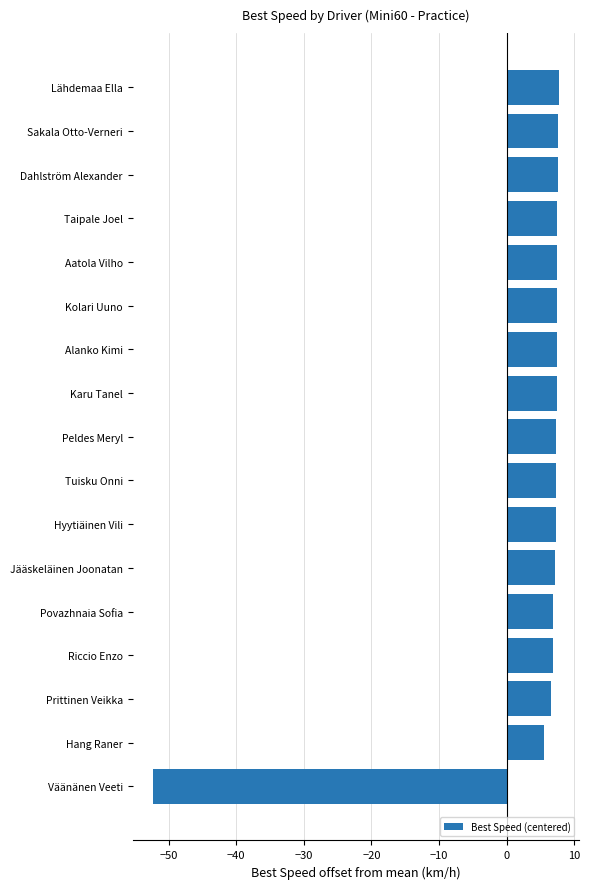

At which label is the value closest to -22?

Hang Raner